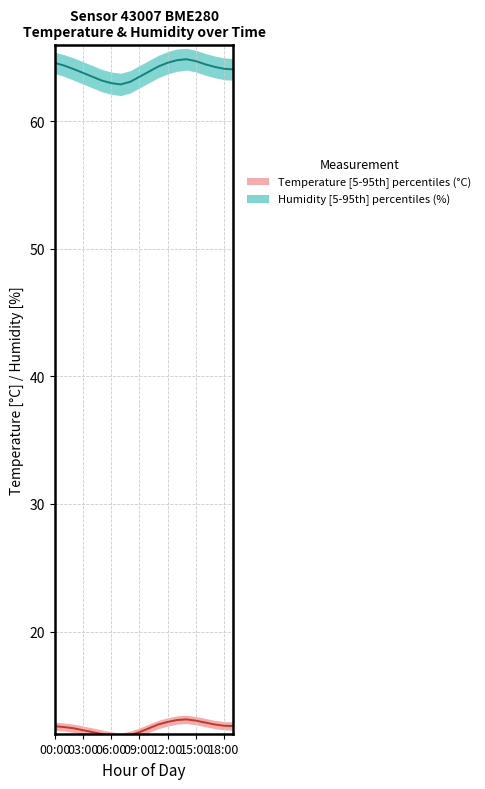

Does the chart display data point markers on the line(s)?

No